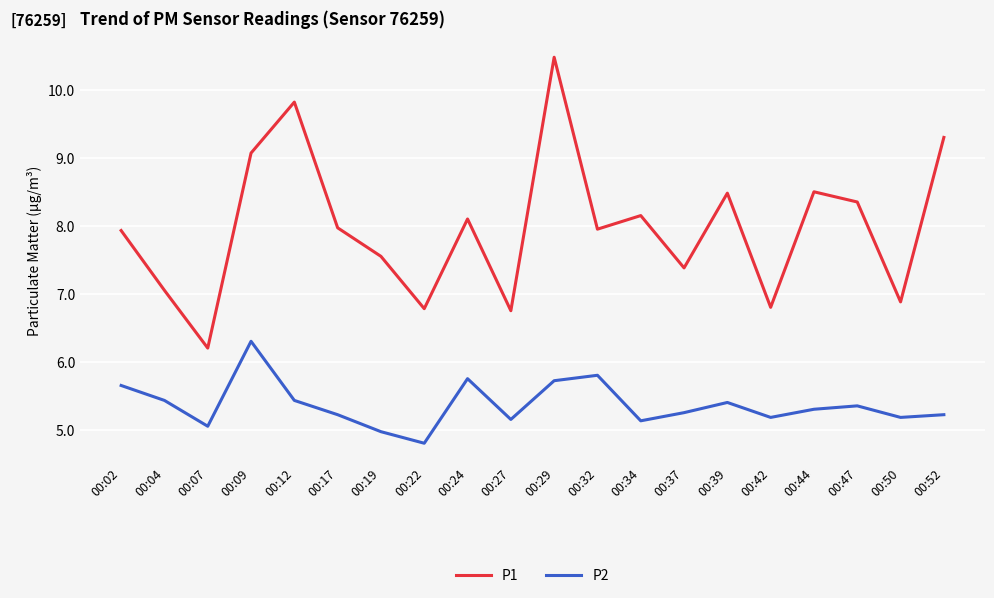

Rank the series by their average value, from lowest to highest.

P2, P1